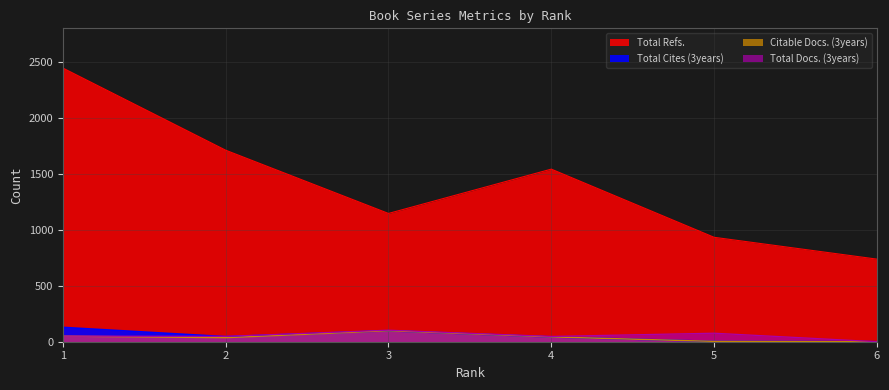

What is the value of the Citable Docs. (3years) point at the 2nd from the left?

36